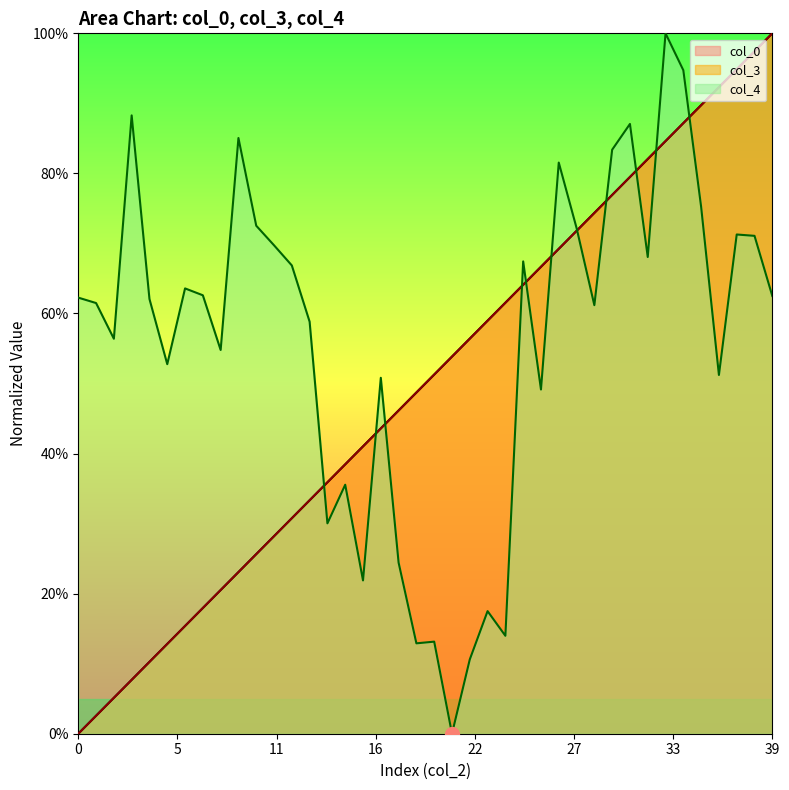

List the series in order of their peak value, highest first.

col_0, col_3, col_4